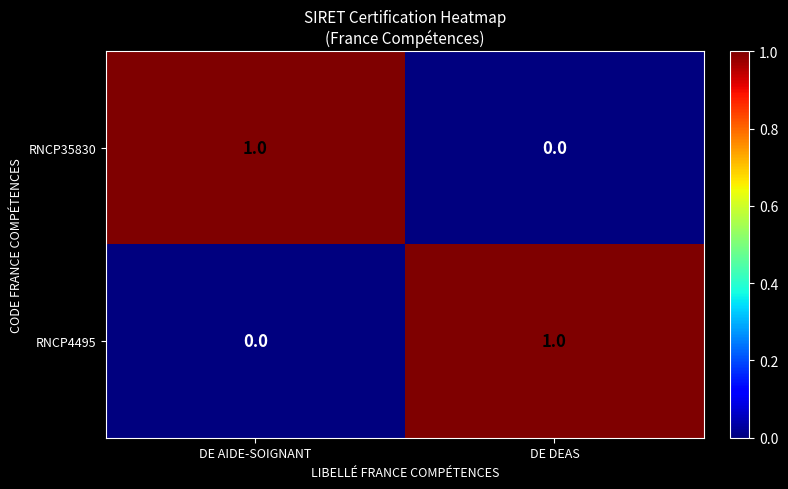

Which category has the highest value in the RNCP4495 series?

DE DEAS